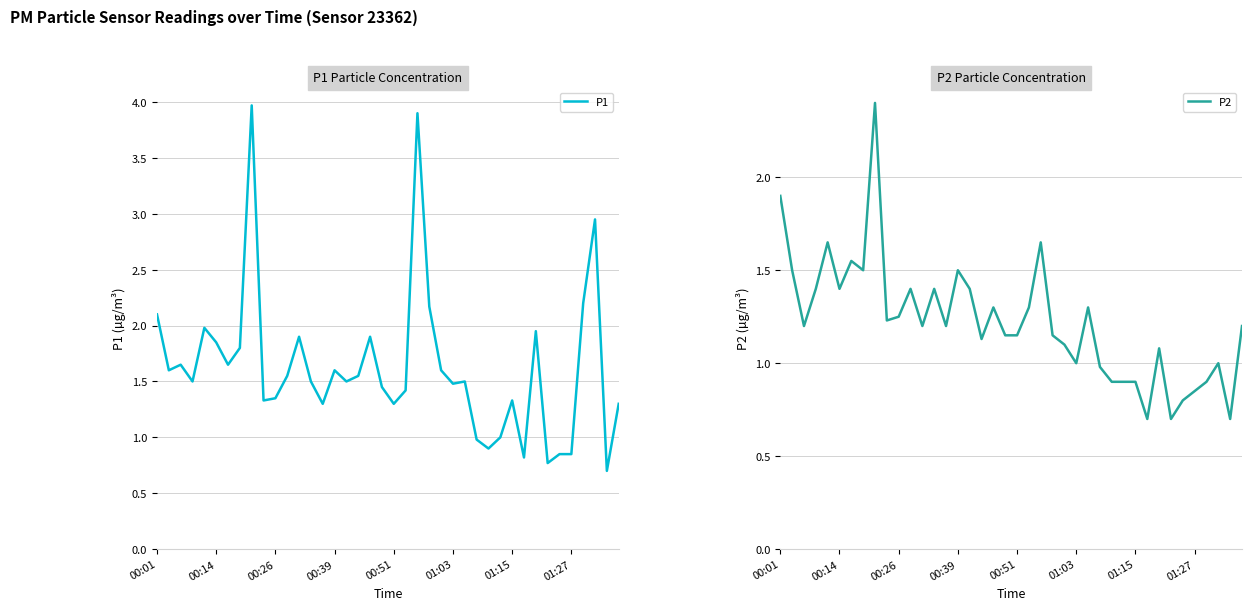

The value of P2 at 01:27 is 0.4. True or false?

False